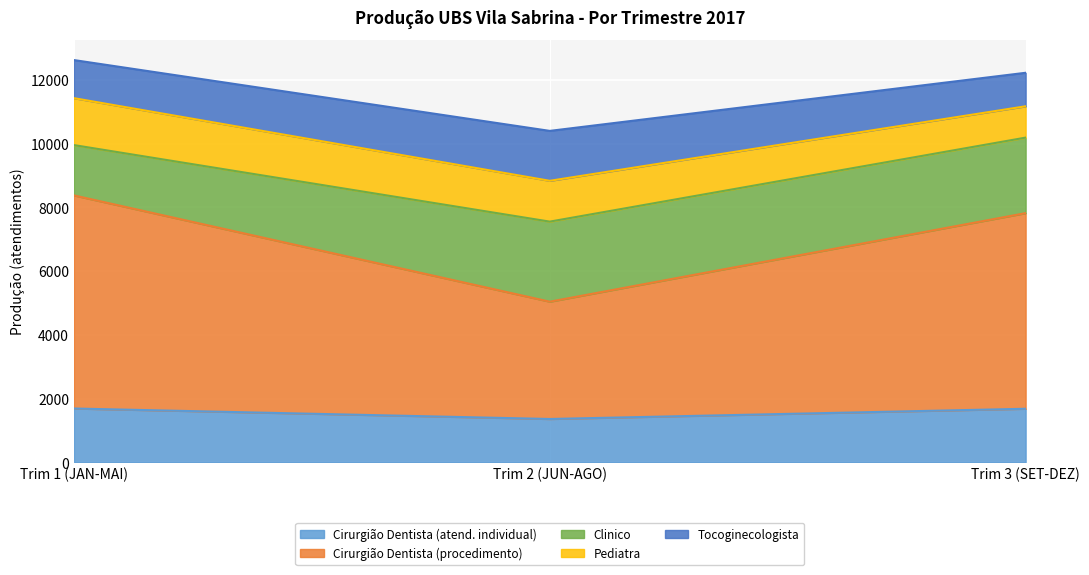

What is the total value across all series at Trim 1 (JAN-MAI)?

12625